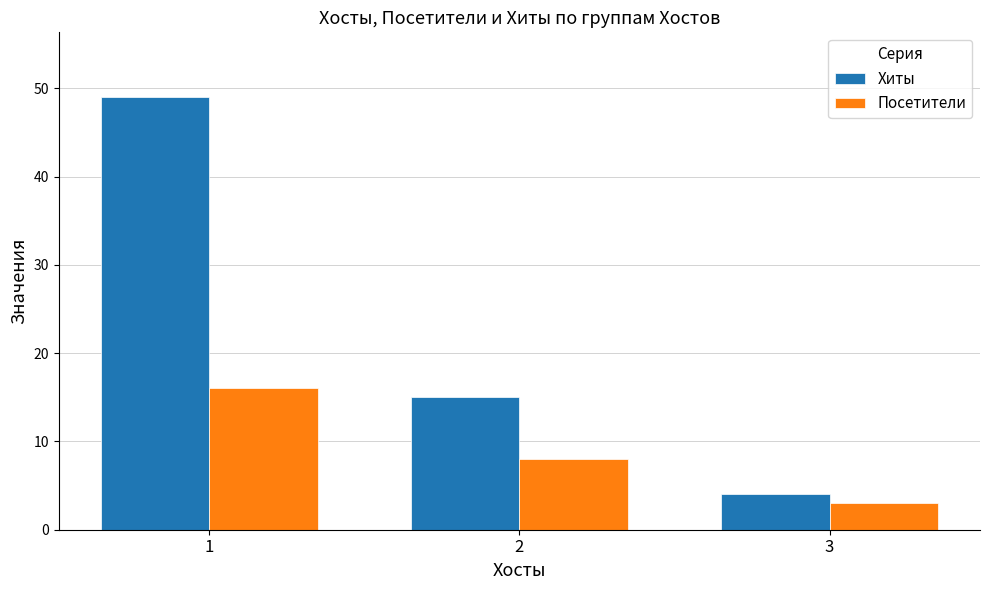

Reading left to right, list all the values displayed in this chart.

Хиты: 1=49	2=15	3=4
Посетители: 1=16	2=8	3=3